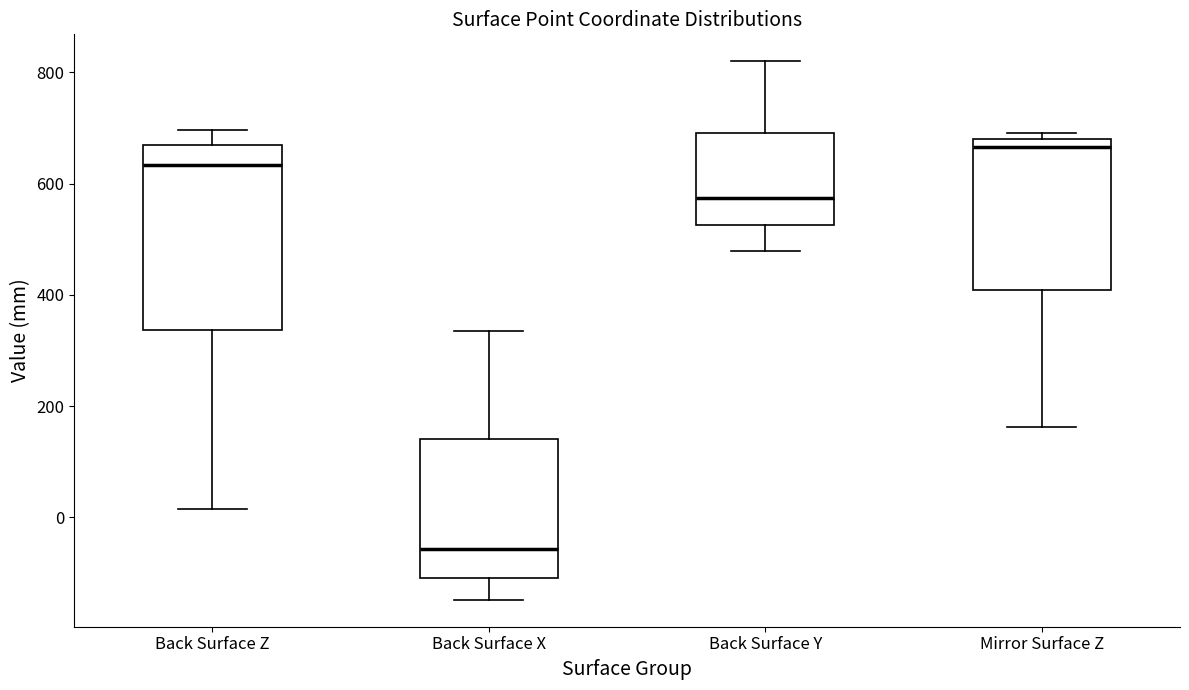

Reading left to right, transcribe this box plot: for each box, give where its median line is, the range the box spans, and where its two whiskers end, as read against the y-axis. The values are not printed on the chart, so give them approximately, as read against the axis.

Back Surface Z: median 640, box 340 to 660, whiskers 20 to 700
Back Surface X: median -60, box -100 to 140, whiskers -140 to 340
Back Surface Y: median 580, box 520 to 700, whiskers 480 to 820
Mirror Surface Z: median 660, box 400 to 680, whiskers 160 to 700